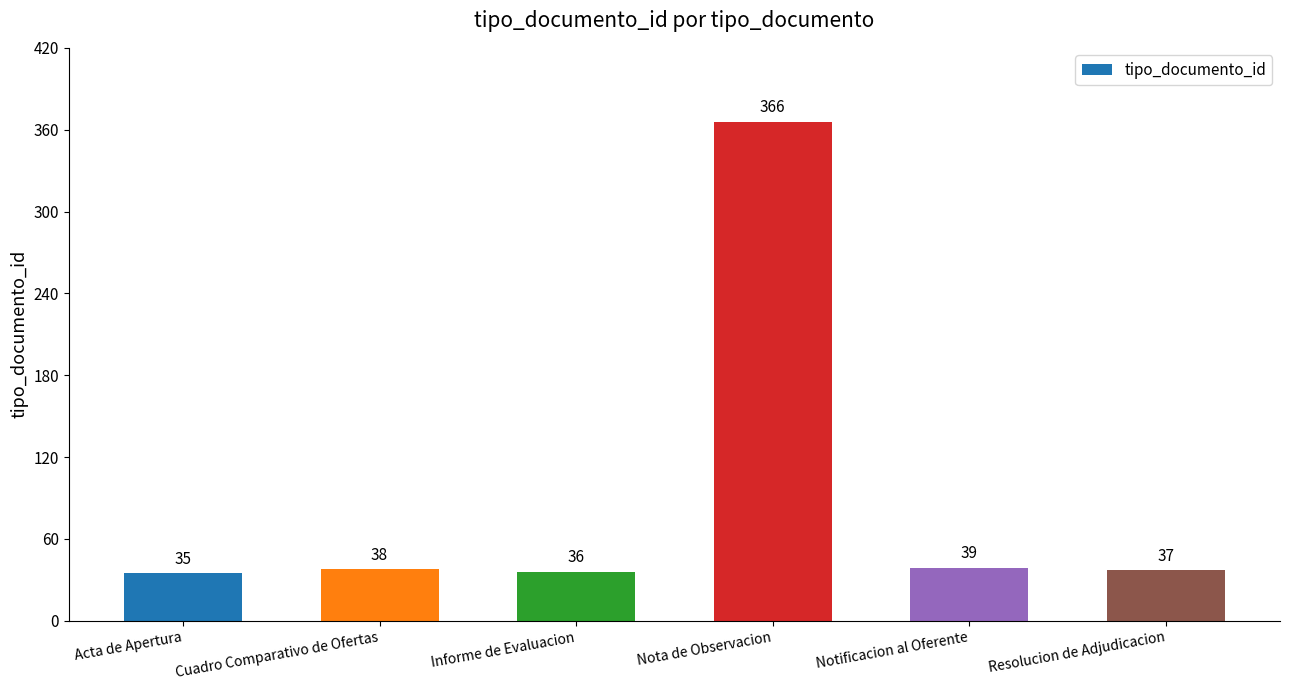

What is the smallest value displayed?

35